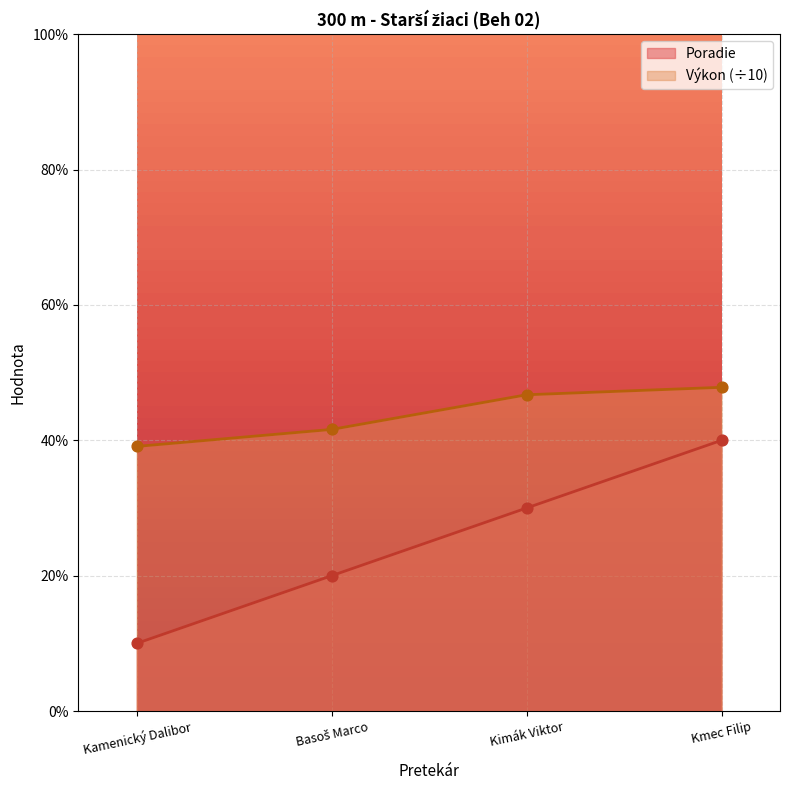

Is the value of Poradie at Kimák Viktor greater than the value of Výkon at Kmec Filip?

No